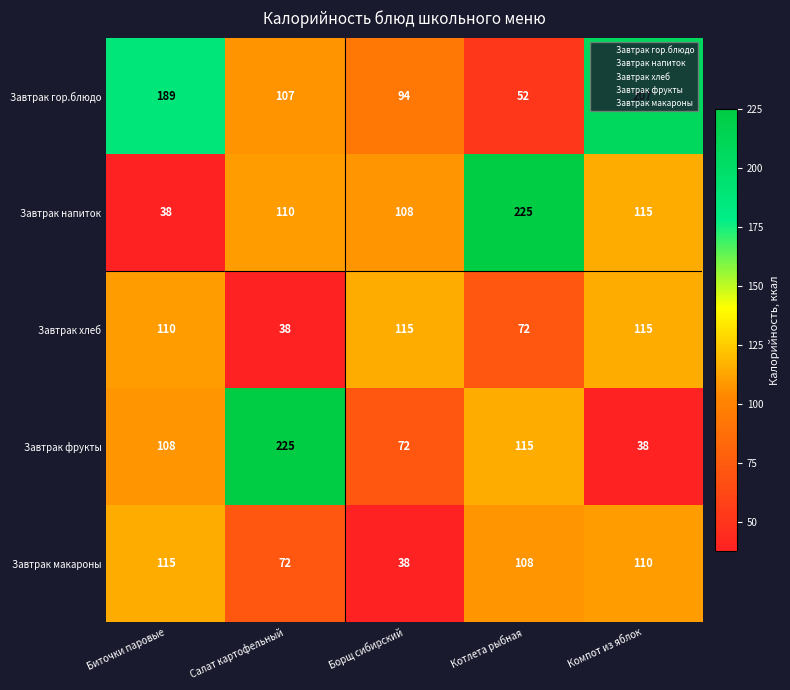

The Завтрак гор.блюдо series shows 207 at Компот из яблок. True or false?

True